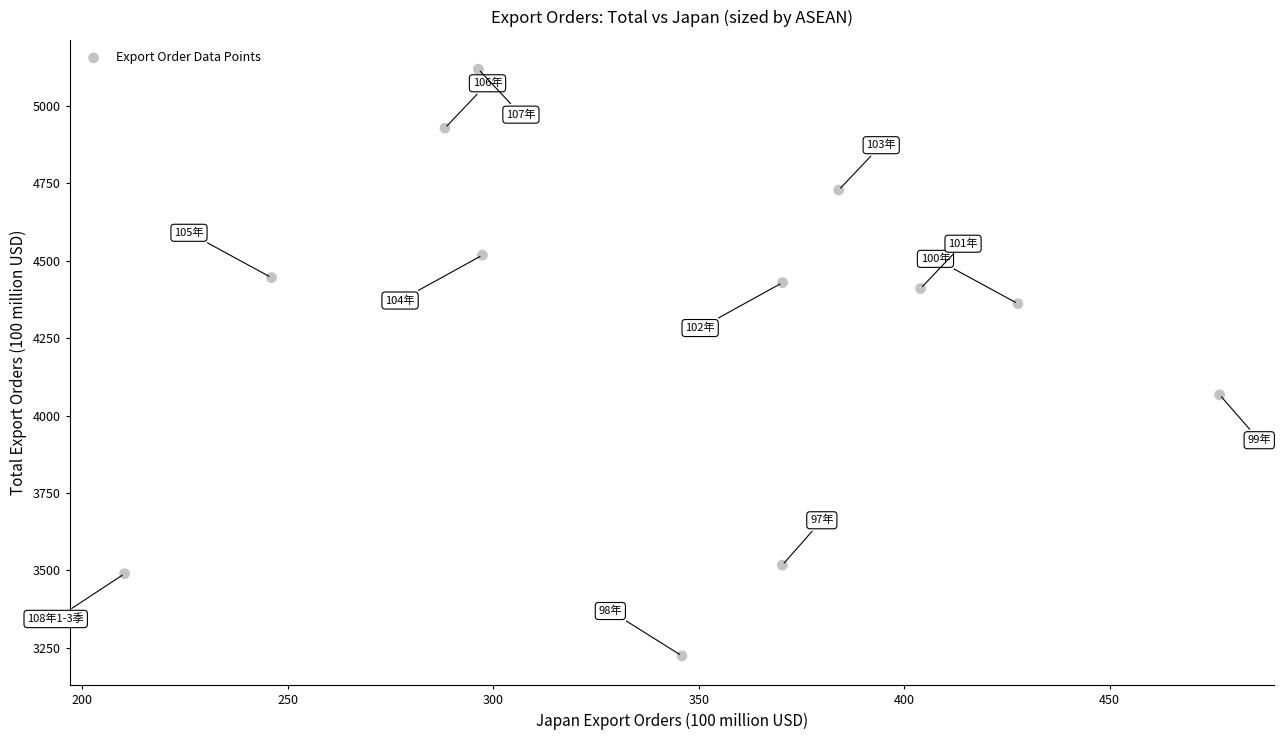

What is the range of X values (max minus min)?

266.4